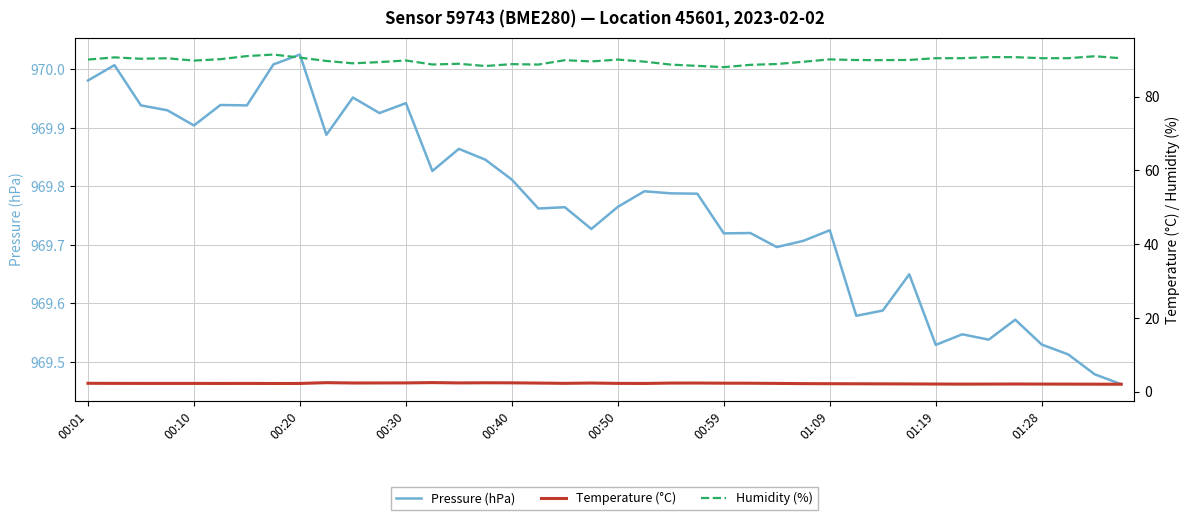

Is this an area chart (filled region under the line)?

No